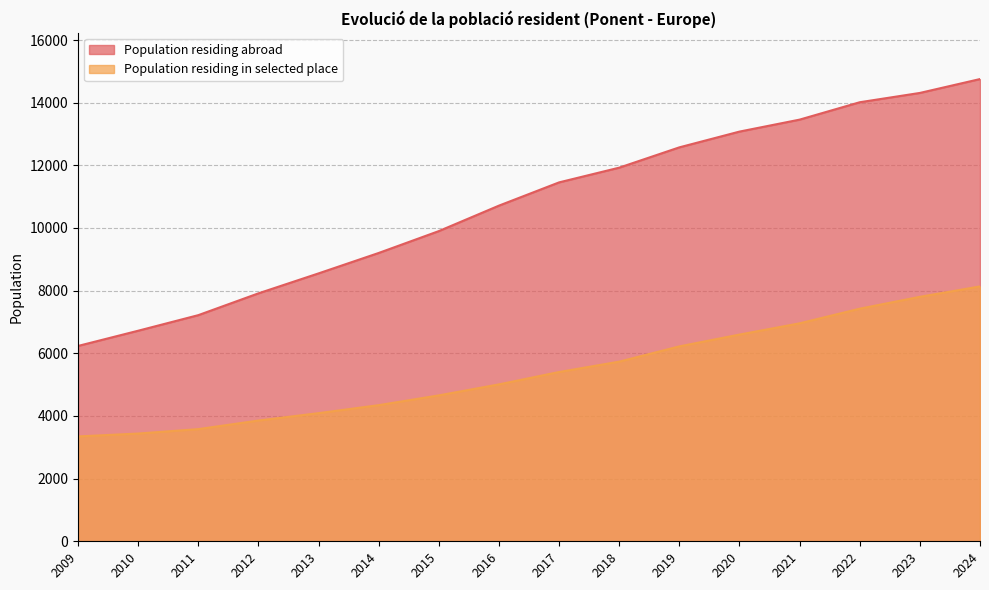

What is the difference between the maximum and minimum values in the Population residing in selected place series?

4788